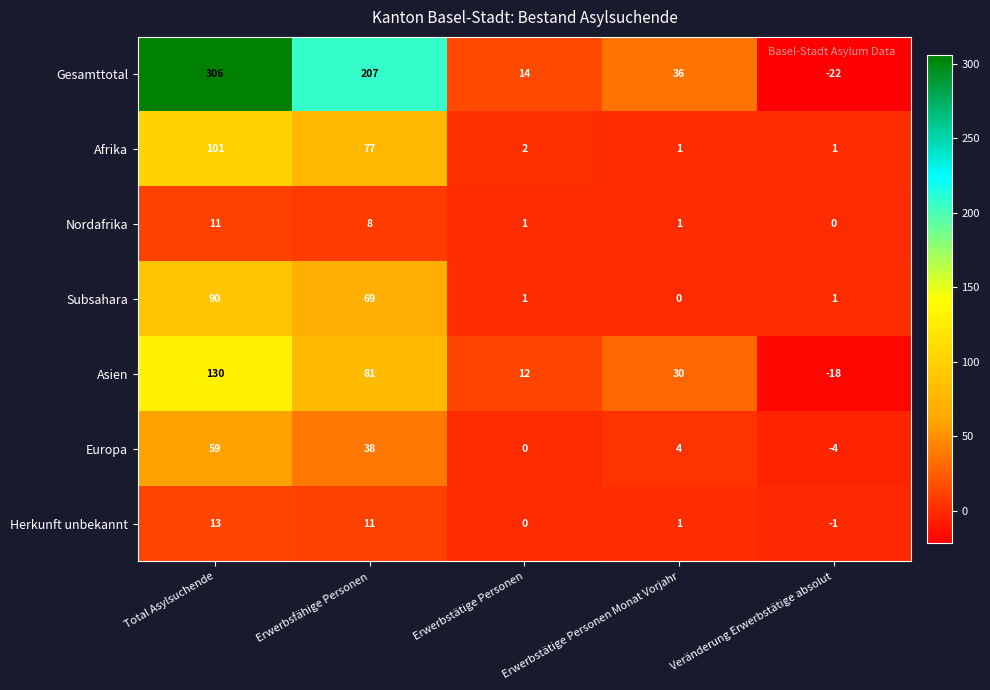

What is the minimum value shown in the chart?

-22